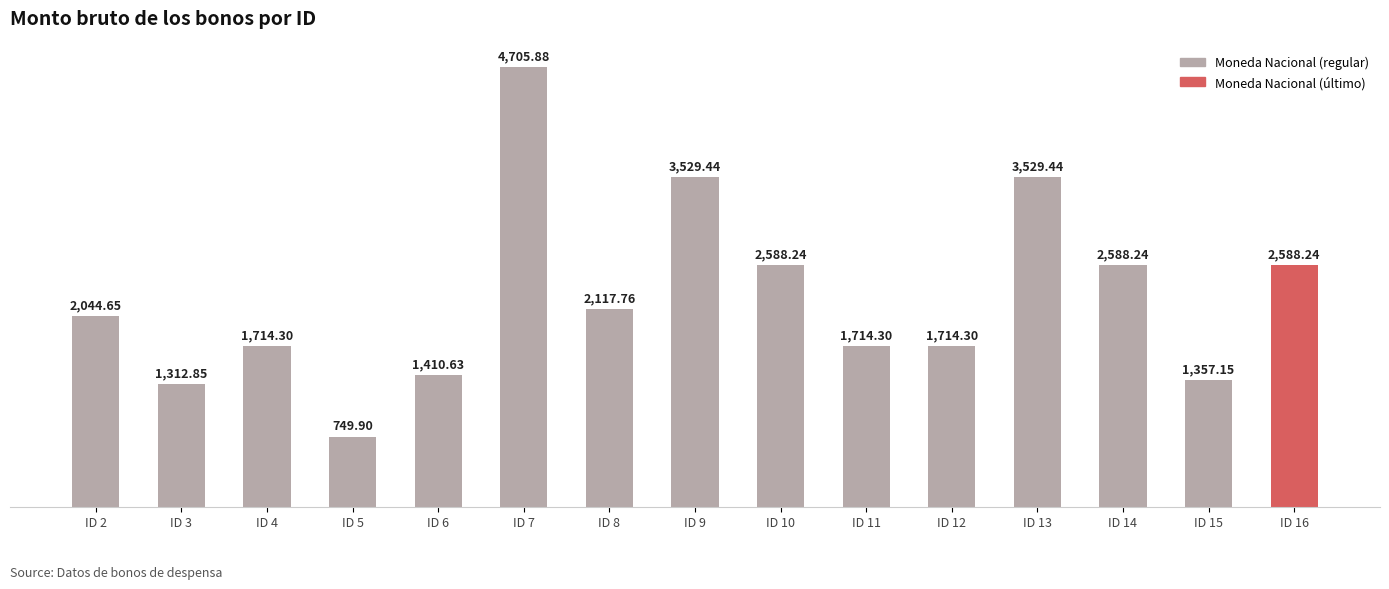

The chart shows a value of 1115.7 at ID 5. True or false?

False